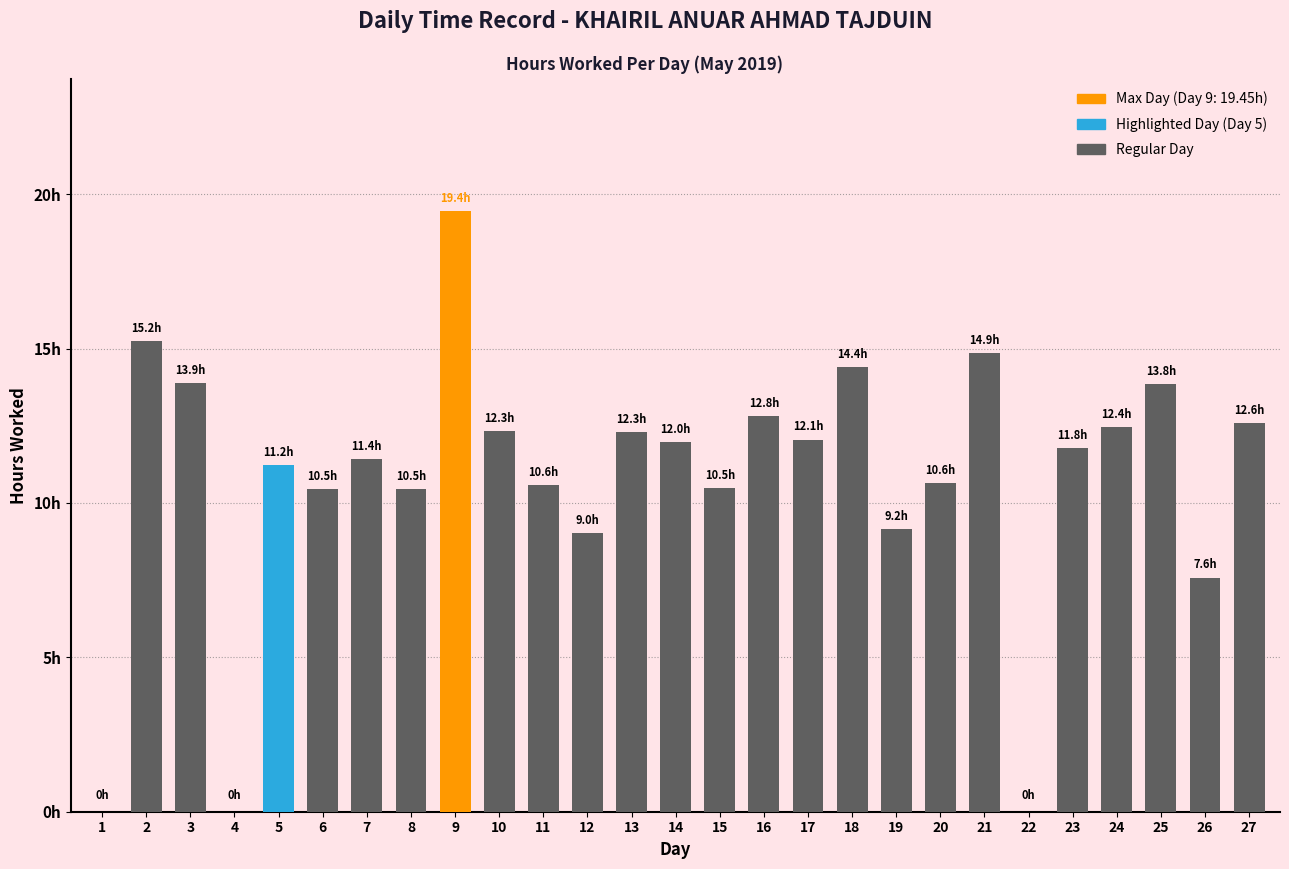

Are the bars horizontal?

No